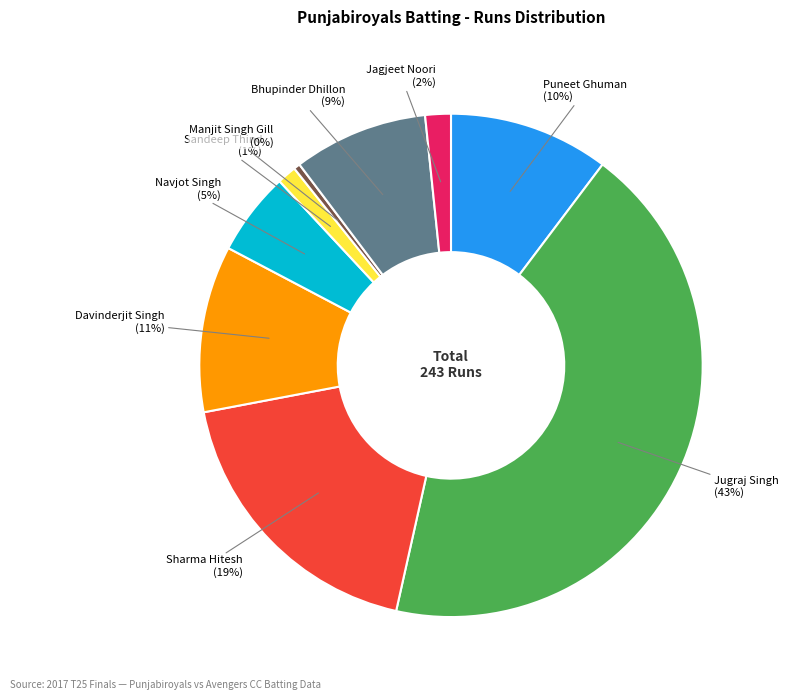

Does any single category account for the majority?

No